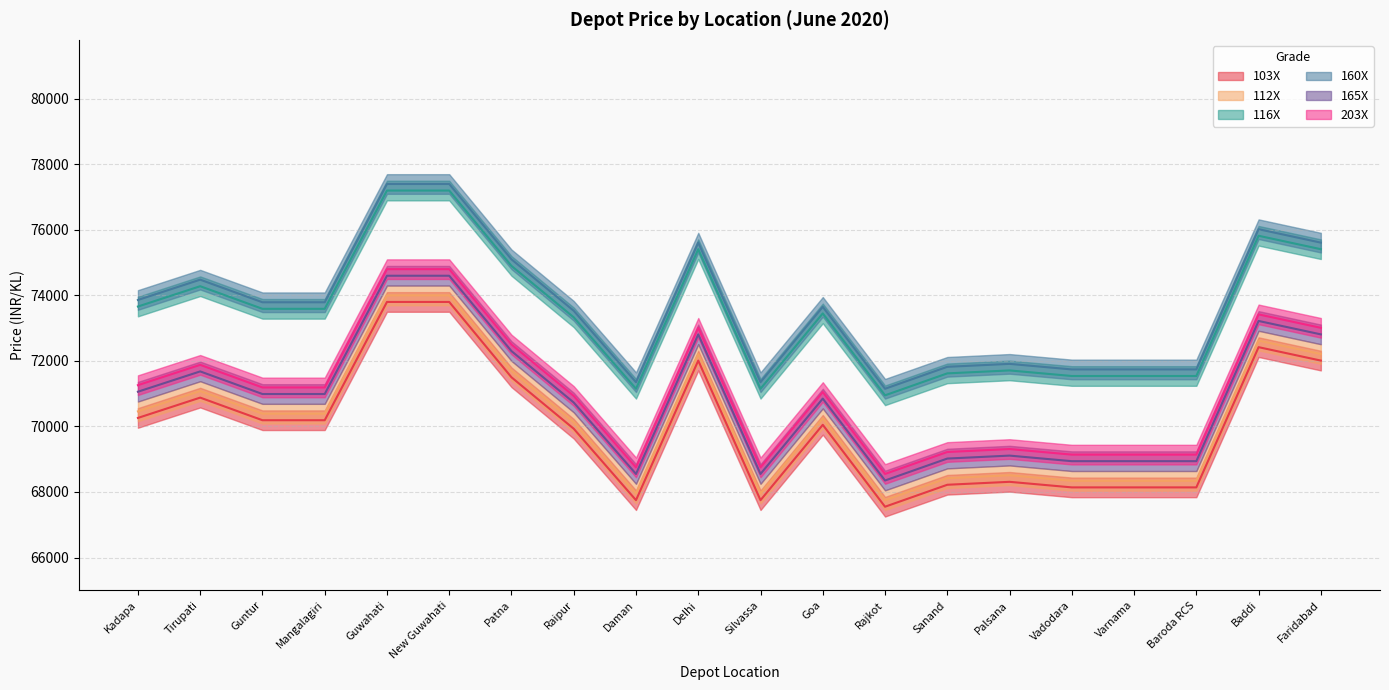

Rank the categories by 116X value from lowest to highest.

Rajkot, Daman, Silvassa, Vadodara, Varnama, Baroda RCS, Sanand, Palsana, Raipur, Goa, Guntur, Mangalagiri, Kadapa, Tirupati, Patna, Delhi, Faridabad, Baddi, Guwahati, New Guwahati